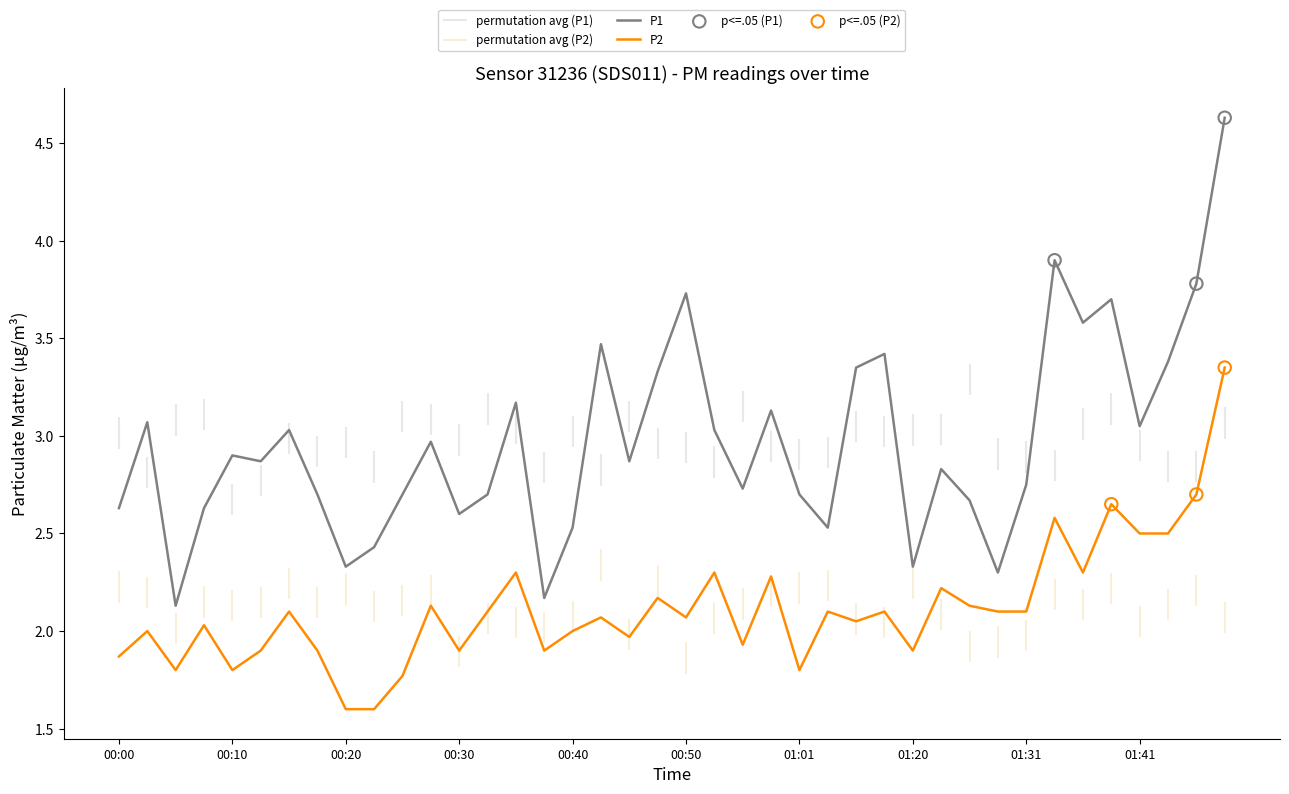

Is the value of P1 at 00:33 greater than the value of P2 at 00:20?

Yes